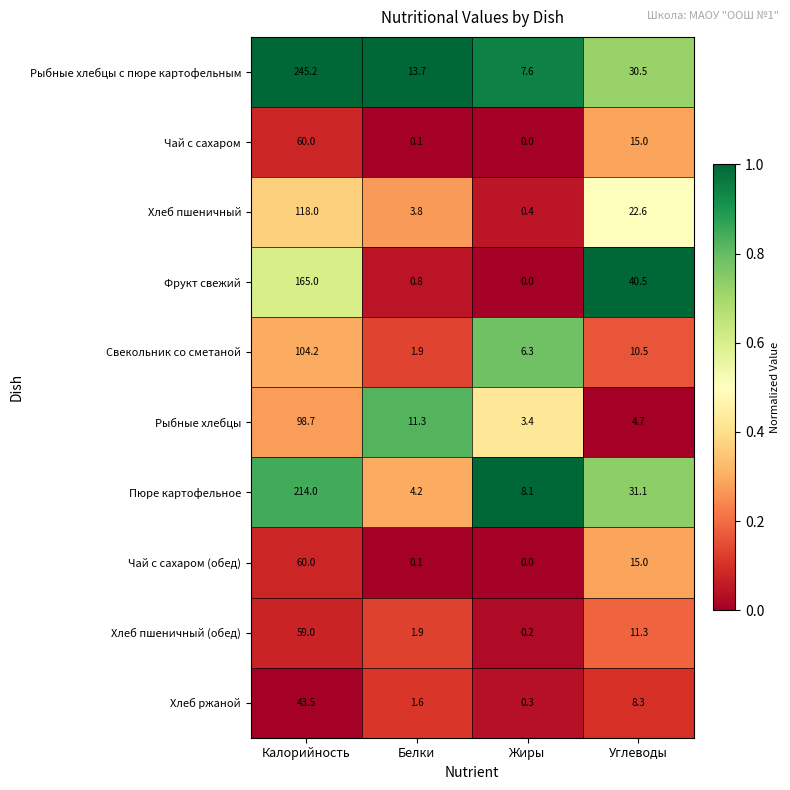

What is the sum of the Свекольник со сметаной values at Белки and Калорийность?

106.1